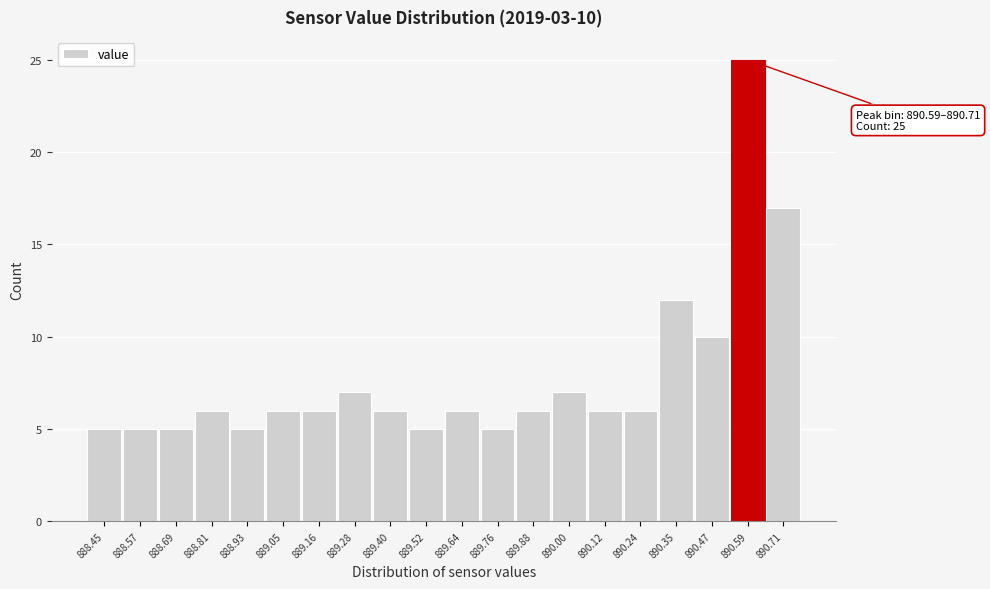

Reading left to right, what are all the values shown in this chart?

5	5	5	6	5	6	6	7	6	5	6	5	6	7	6	6	12	10	25	17